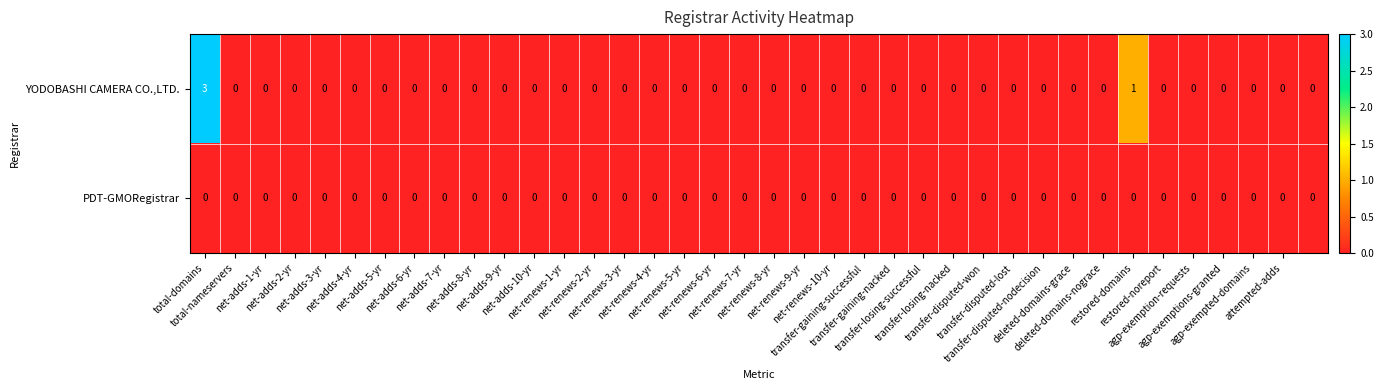

How many distinct data groups are displayed?

2